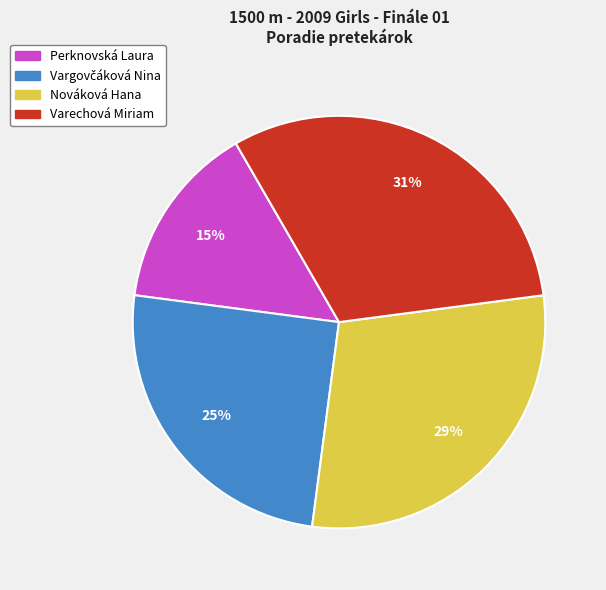

To the nearest percent, what percentage of the pie is Nováková Hana?

29%